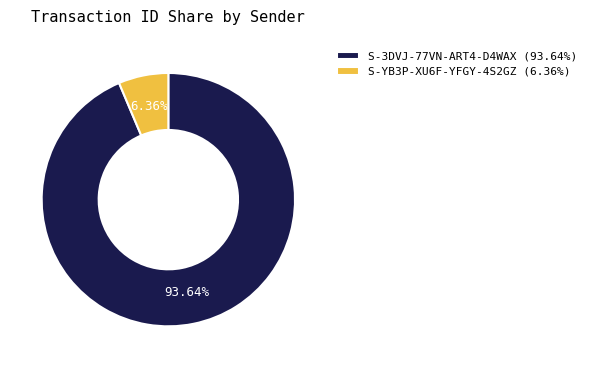

Is there a majority slice in this chart?

Yes